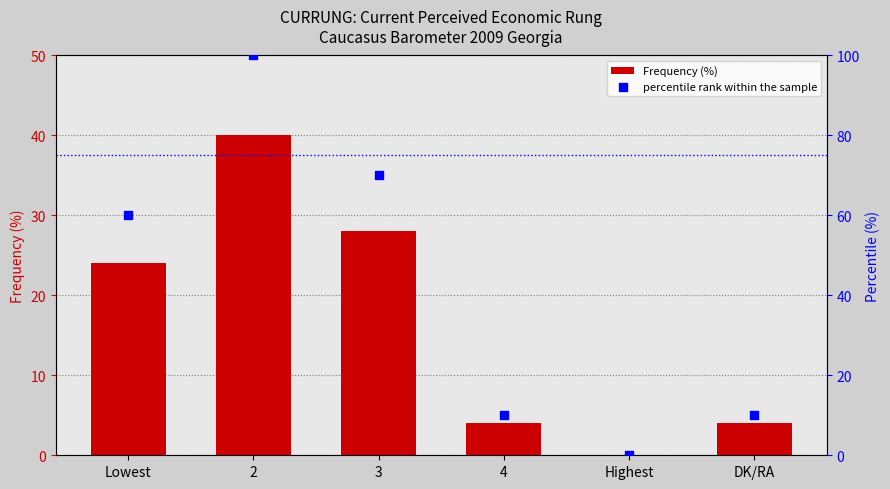

Is the value of Frequency (%) at Highest greater than the value of percentile rank within the sample at DK/RA?

No